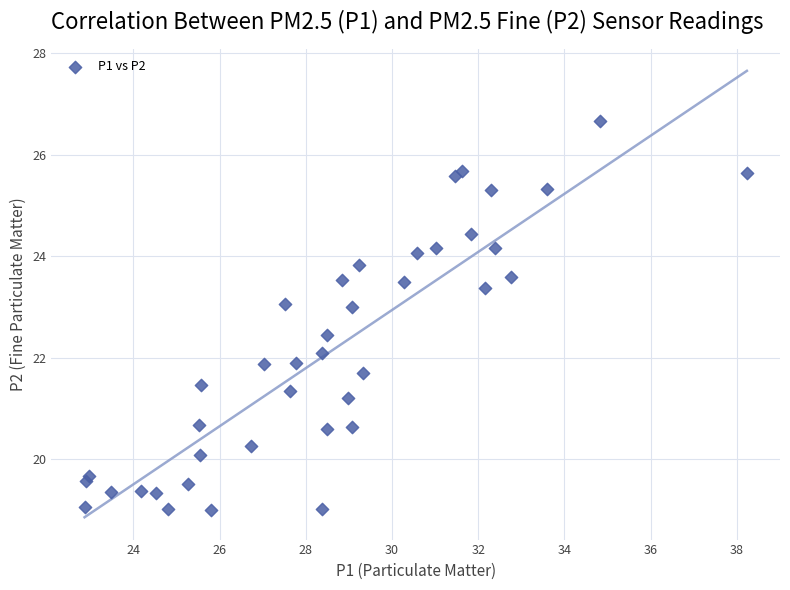

What is the range of X values (max minus min)?

15.4